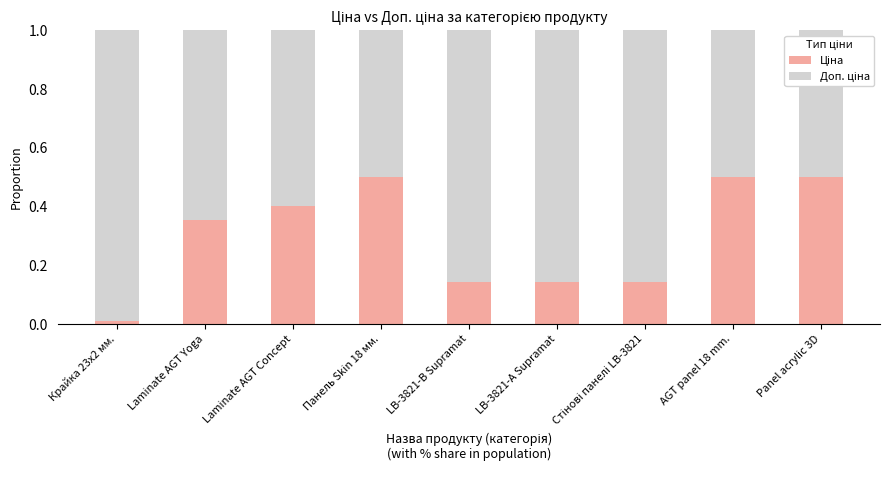

What is the total value across all series at Панель Skin 18 мм.?

1.0